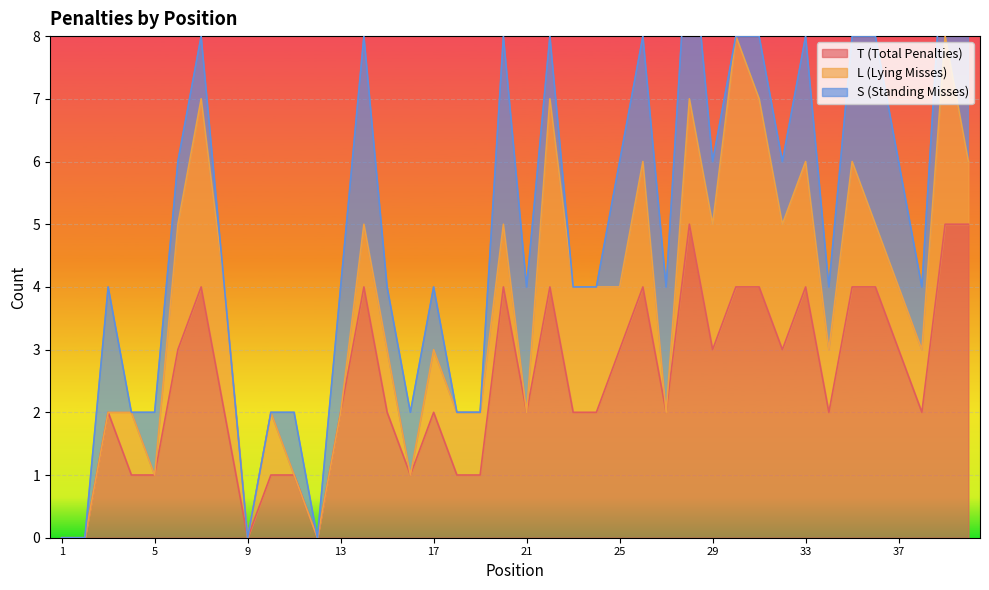

What is the highest value of the T (Total Penalties) series?

5